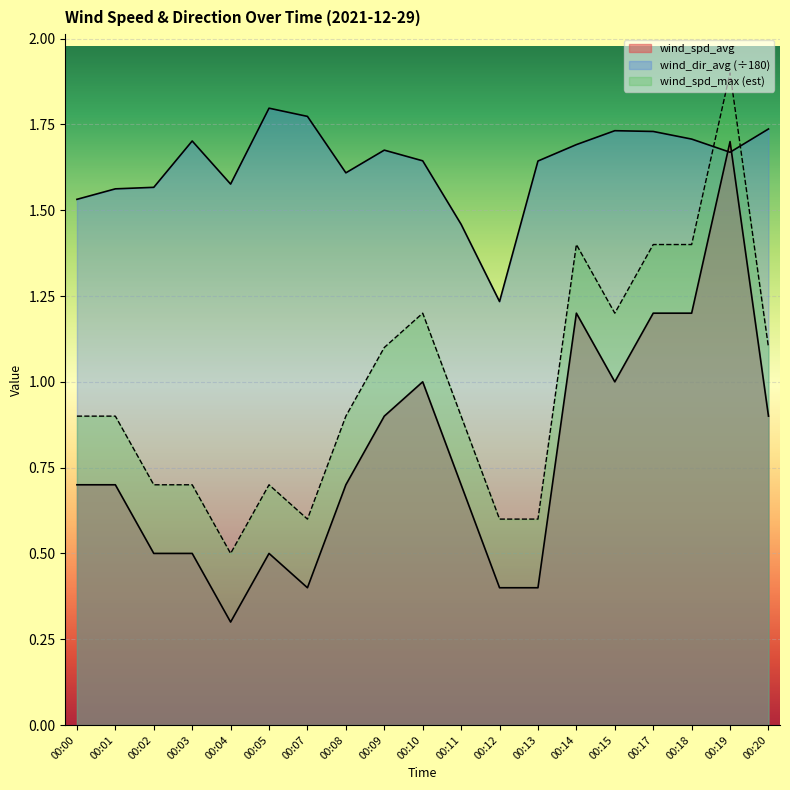

What is the spread (max minus min) of values at 00:20?

0.8